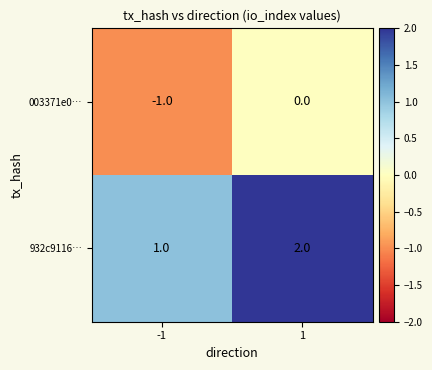

Which series has the largest total across all categories?

932c9116…